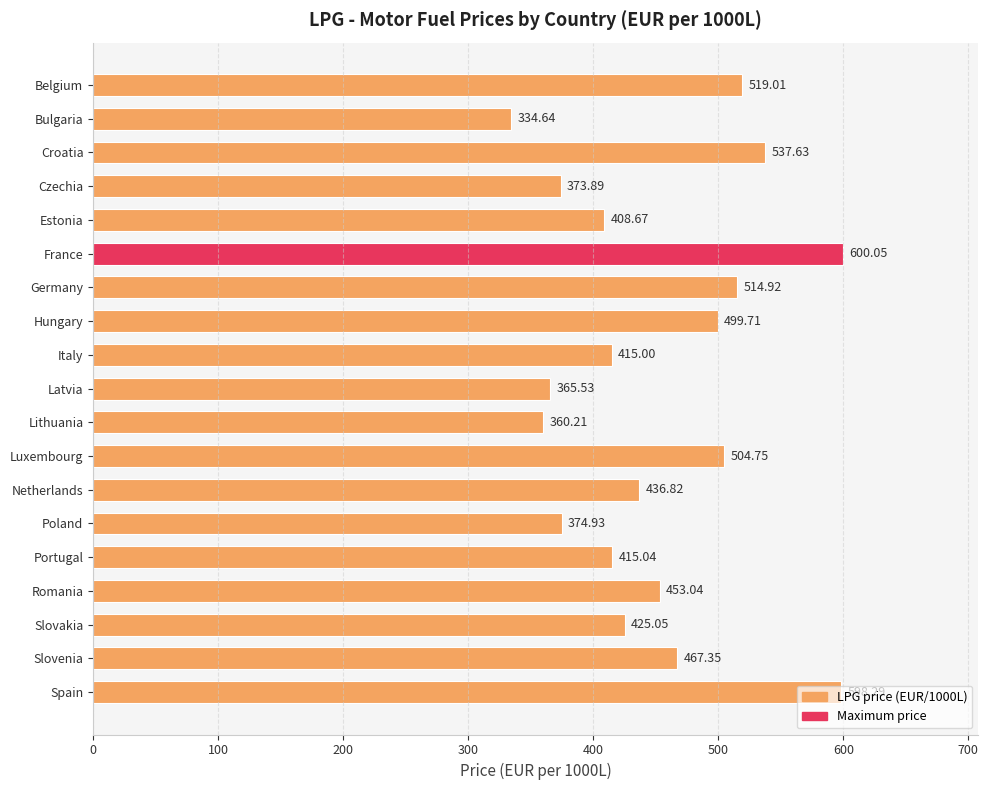

What is the label of the 11th bar from the bottom?

Italy